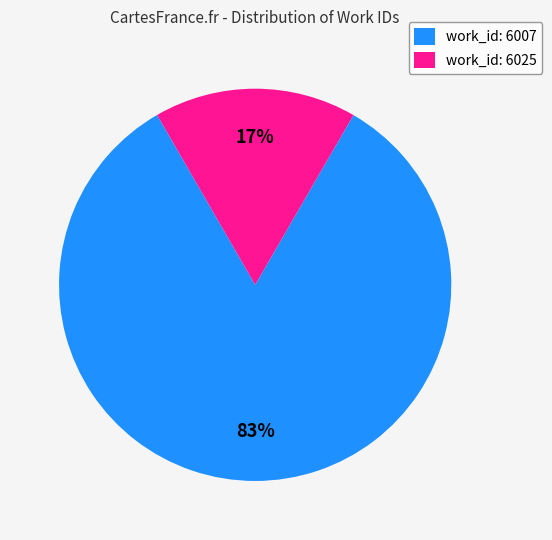

Rank the categories by value from highest to lowest.

work_id: 6007, work_id: 6025